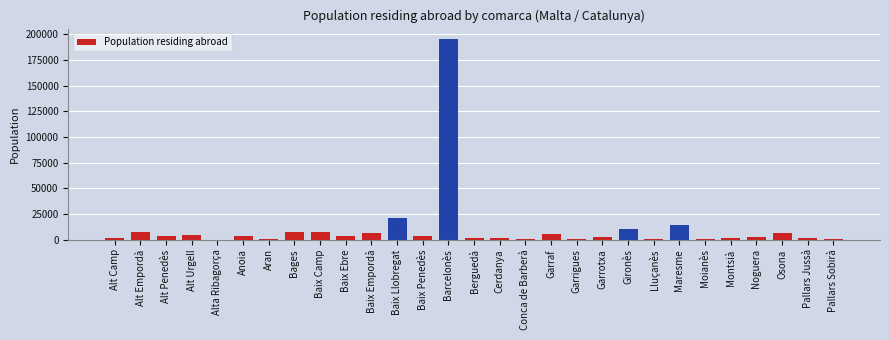

What is the ratio of the value at Anoia to the value at Baix Empordà?

0.6